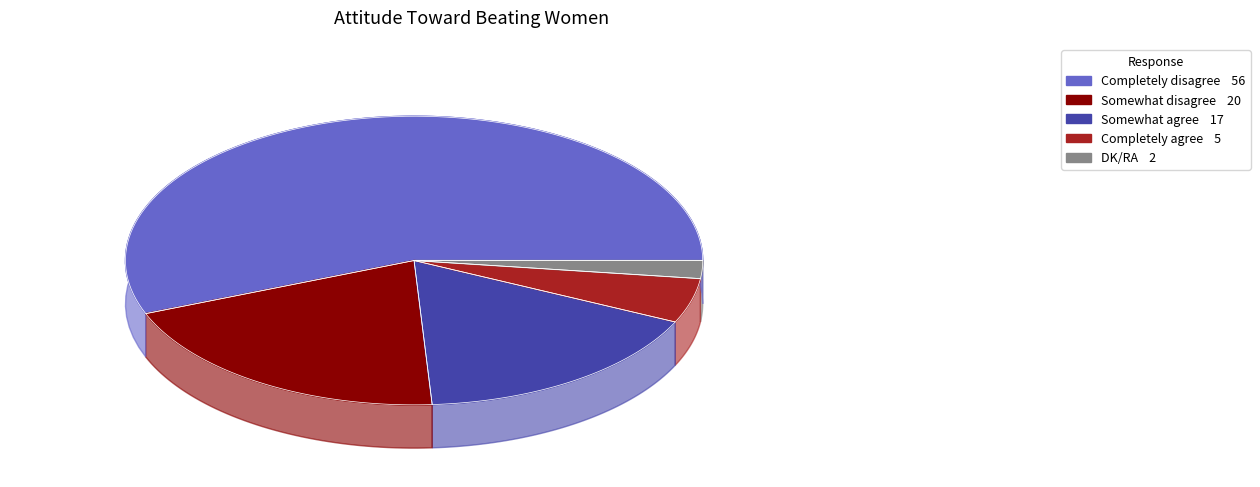

To the nearest percent, what is the average slice percentage?

20%